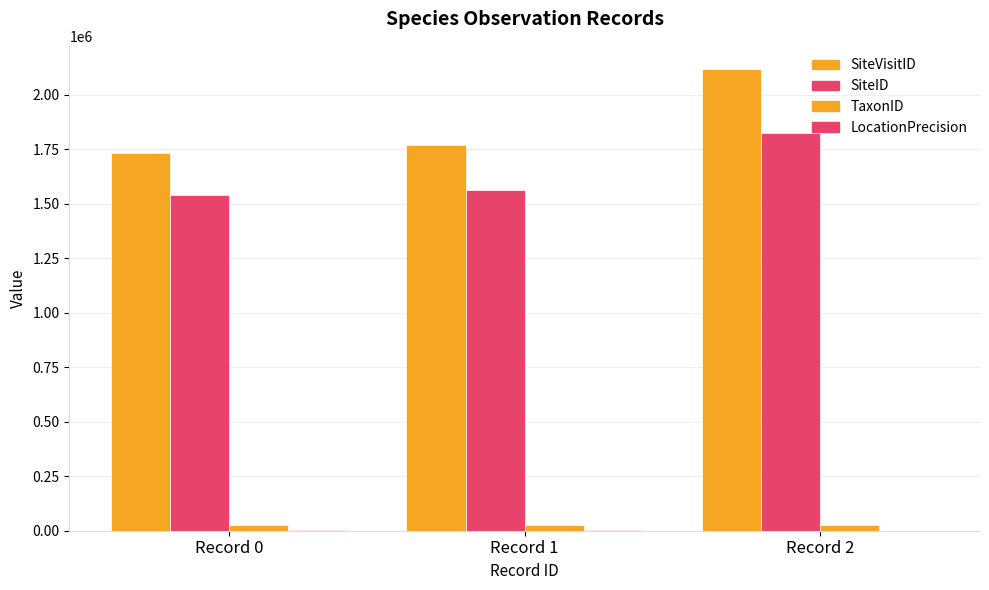

Are the bars horizontal?

No